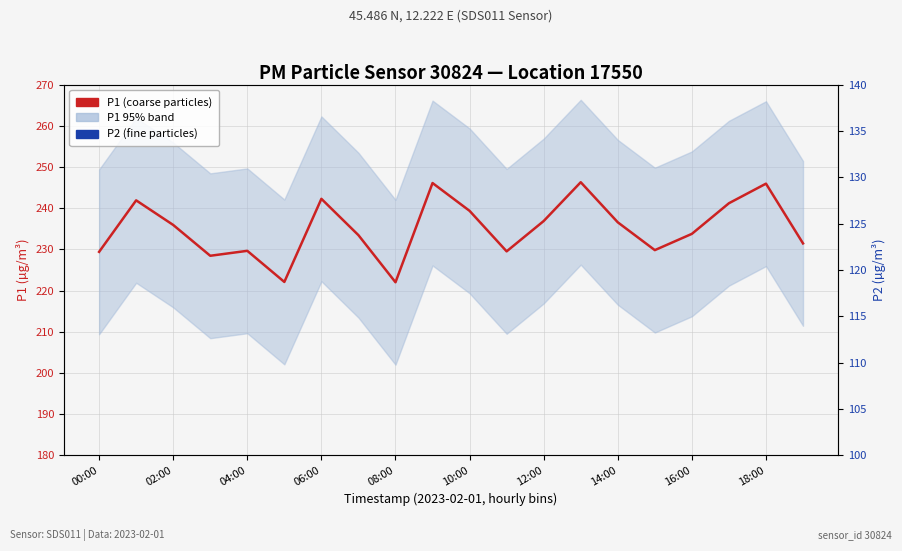

Is this an area chart (filled region under the line)?

No